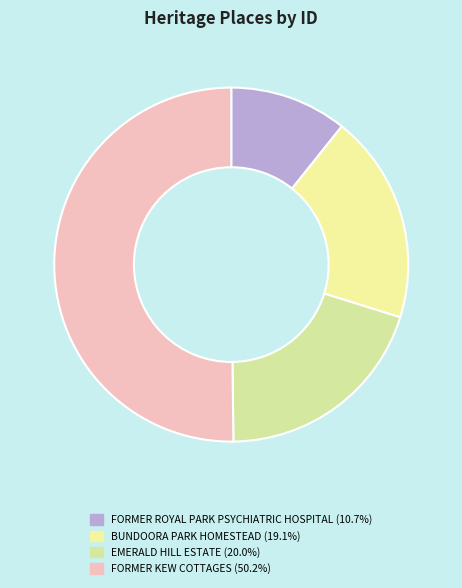

Rank the categories by value from lowest to highest.

FORMER ROYAL PARK PSYCHIATRIC HOSPITAL, BUNDOORA PARK HOMESTEAD, EMERALD HILL ESTATE, FORMER KEW COTTAGES